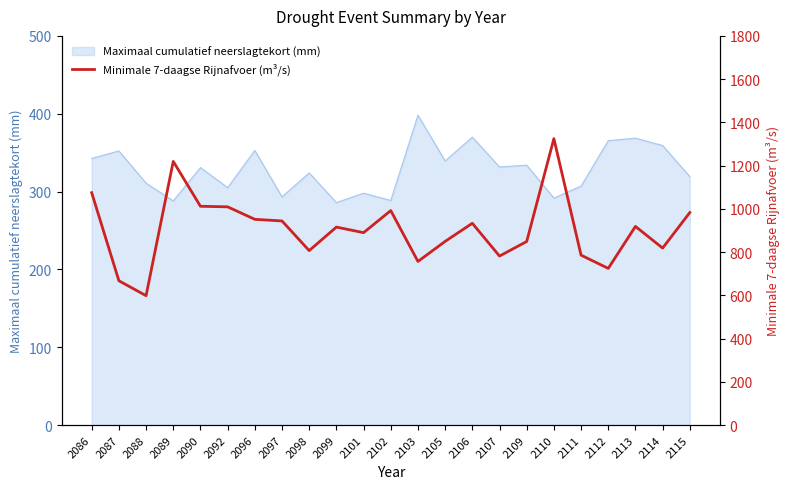

What is the value of the 23rd point from the left?

983.0